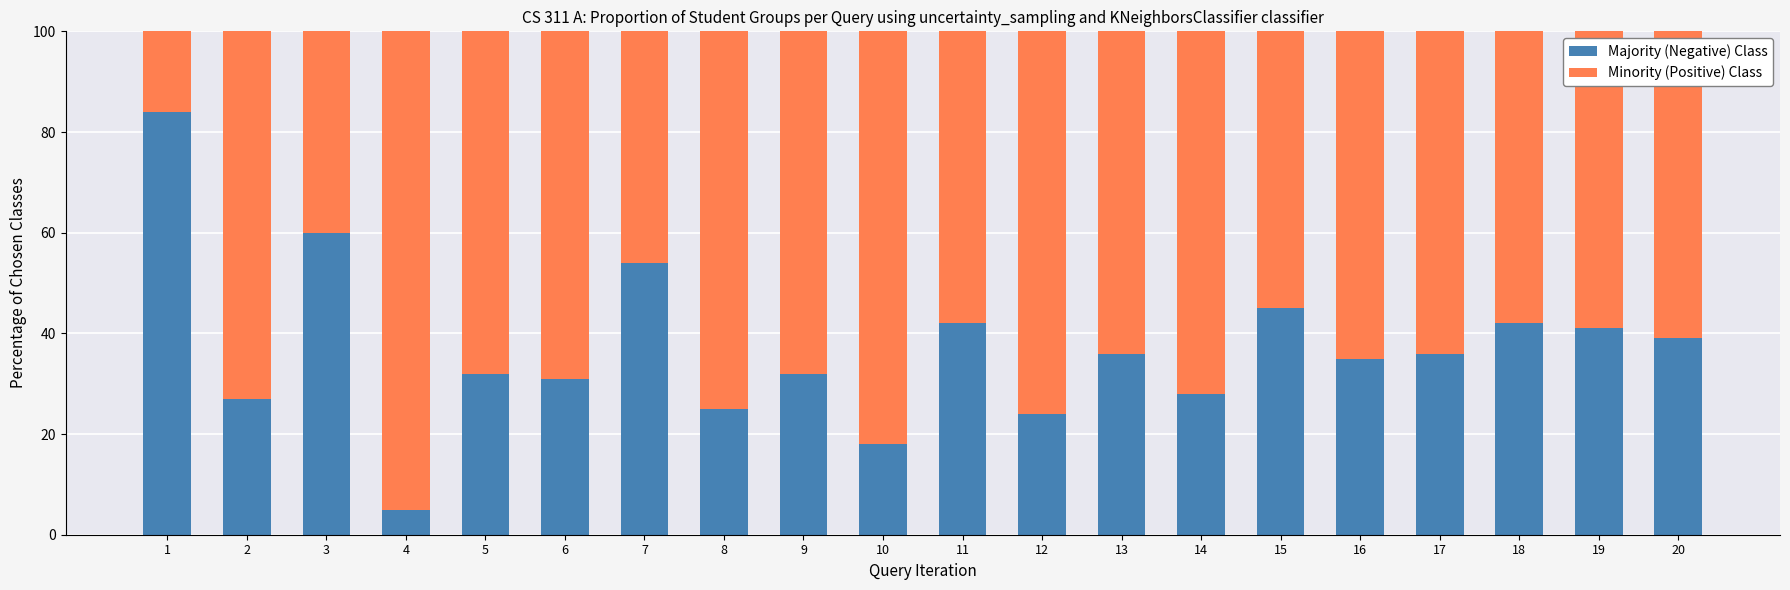

True or false: Majority (Negative) Class has a value of 25 at 8.

True